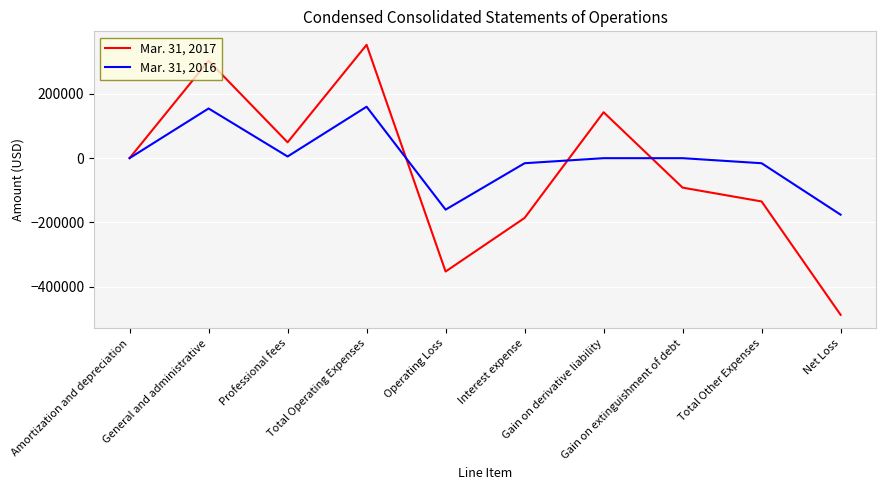

At which label does Mar. 31, 2016 first exceed 0?

Amortization and depreciation